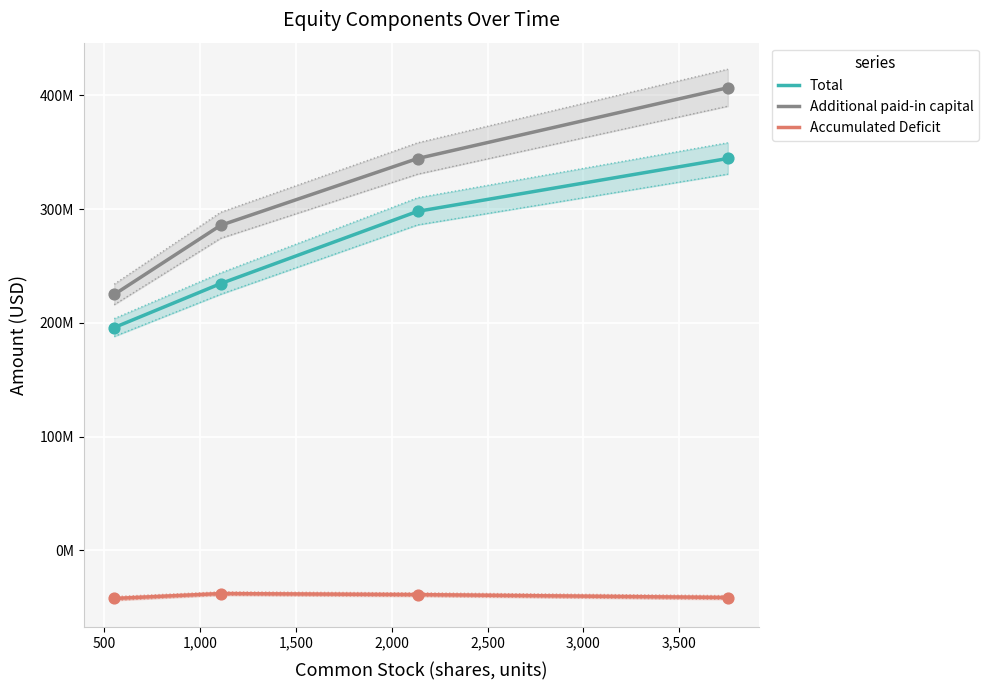

Which series has the largest Y range (max minus min)?

Additional paid-in capital